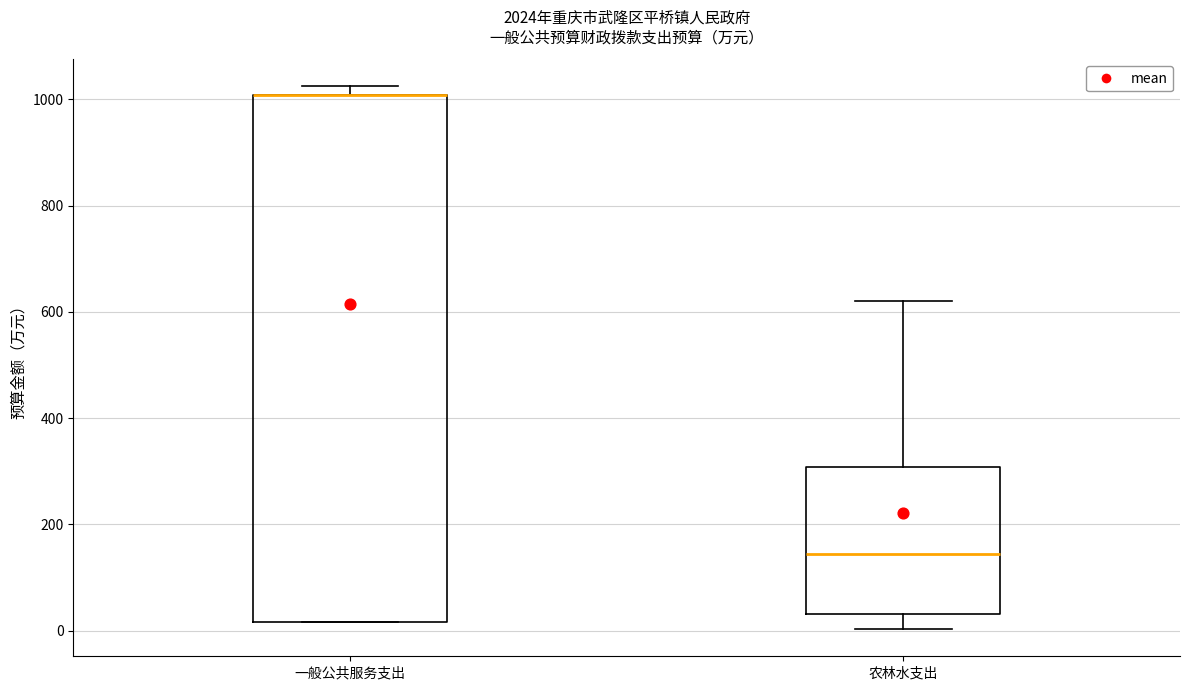

Reading left to right, read every box against the y-axis: the position of its median line, the range the box covers, and the ends of its whiskers. The values are not printed on the chart, so give them approximately, as read against the axis.

一般公共服务支出: median 1000 (drawn on the box's upper edge), box 20 to 1000, whiskers 20 to 1020
农林水支出: median 140, box 40 to 300, whiskers 0 to 620